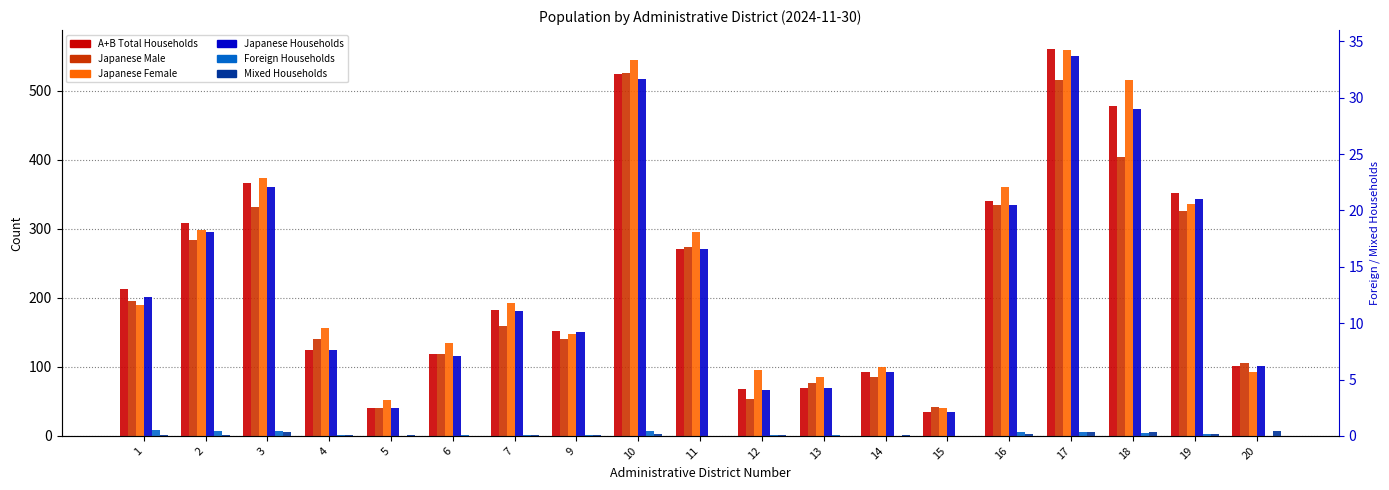

At which label does Mixed Households reach its peak?

20